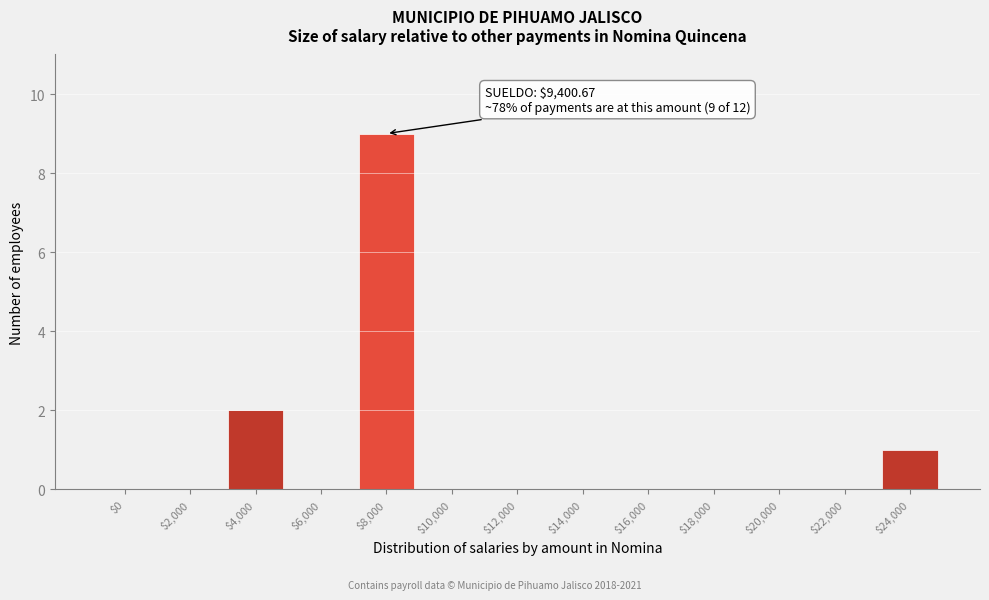

The value at $6,000 is -4. True or false?

False